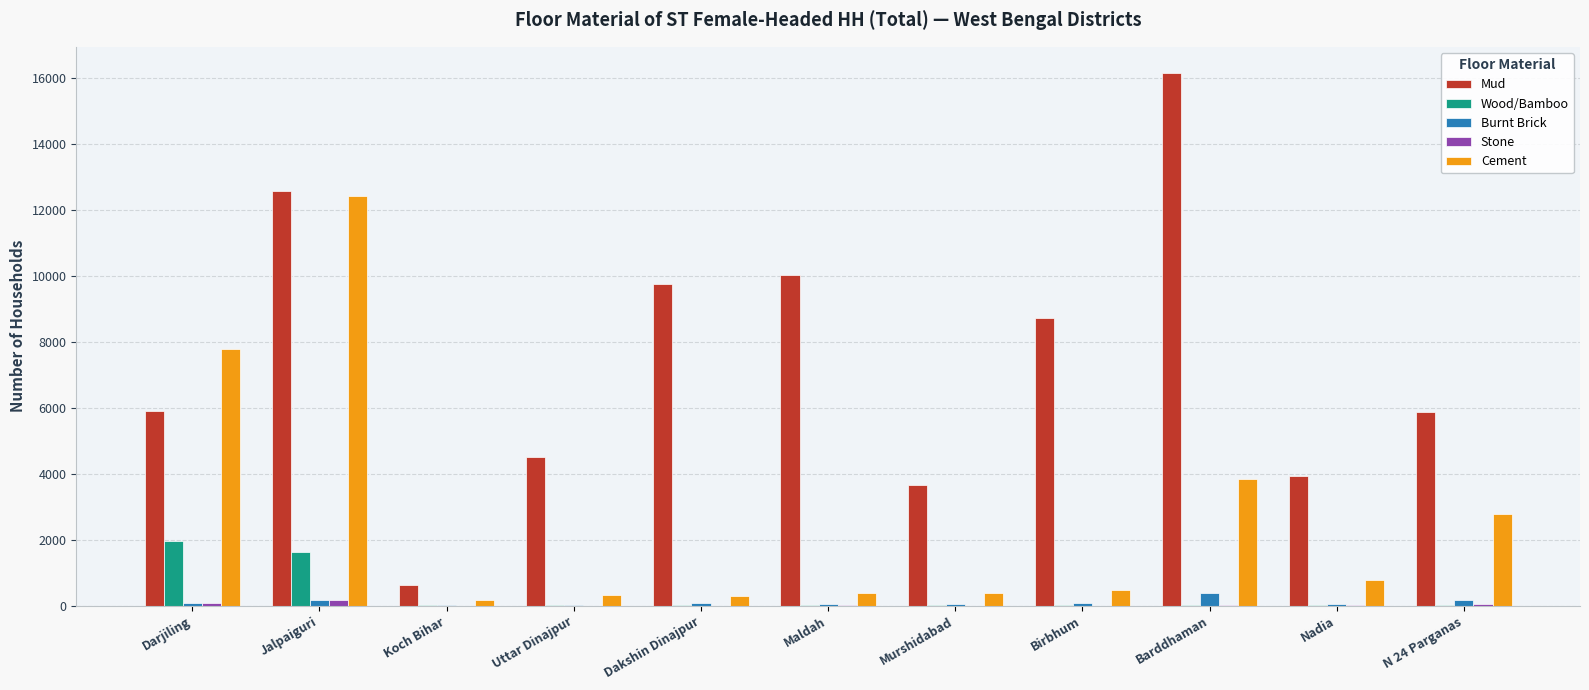

Count the number of data series in this chart.

5